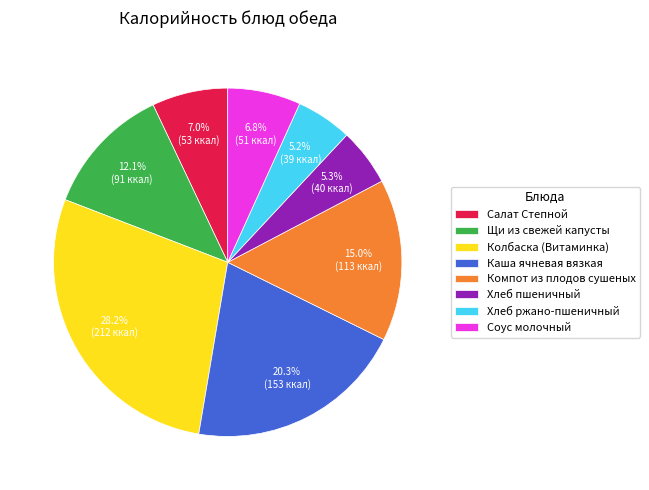

Which category has the biggest portion of the pie?

Колбаска (Витаминка)